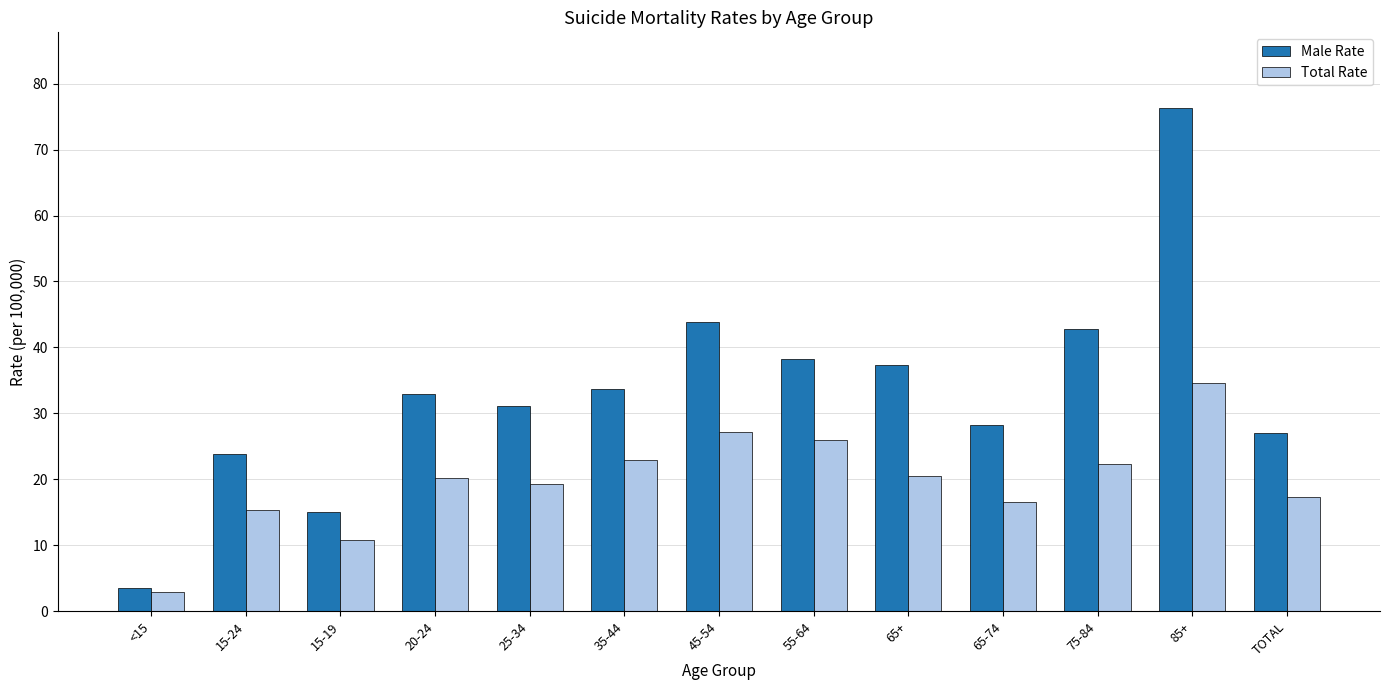

What is the total value across all series at 75-84?

65.1